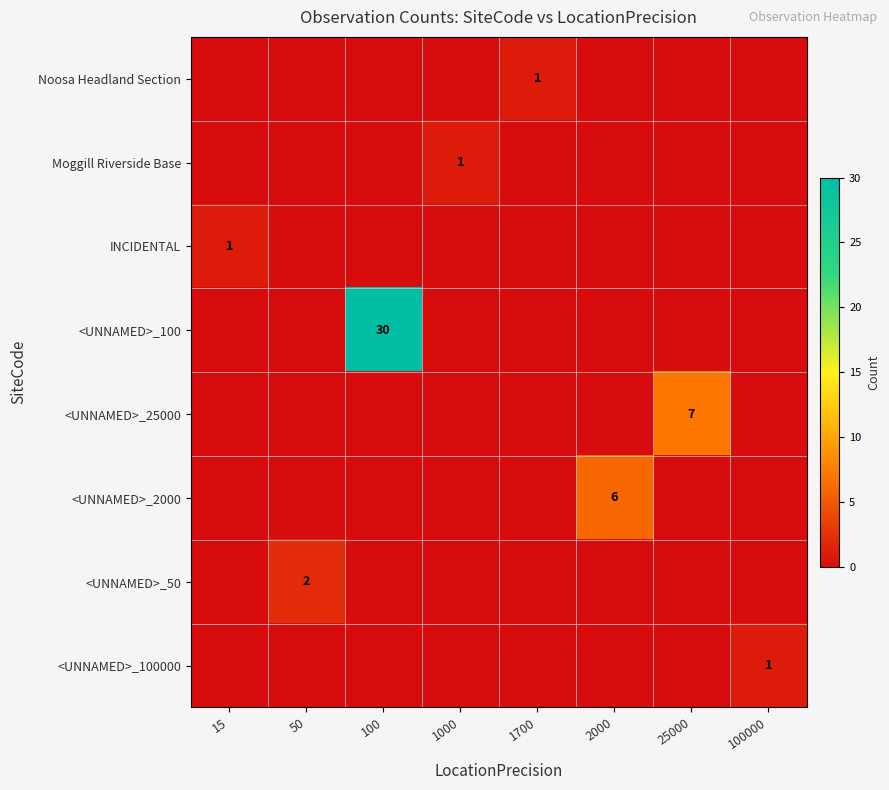

The <UNNAMED>_2000 series shows 3 at 2000. True or false?

False